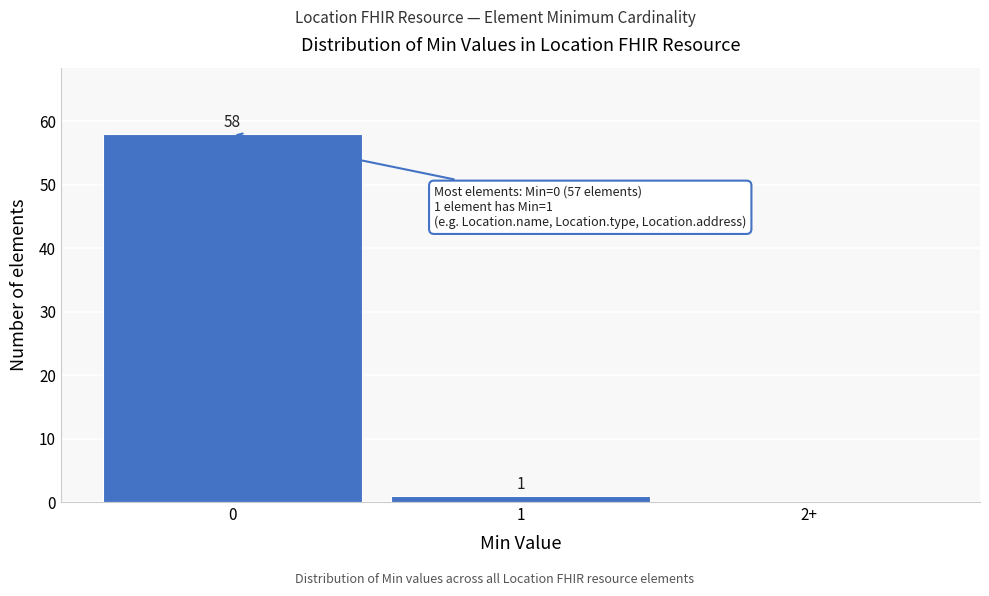

Reading left to right, what are all the values shown in this chart?

0=58	1=1	2+=0